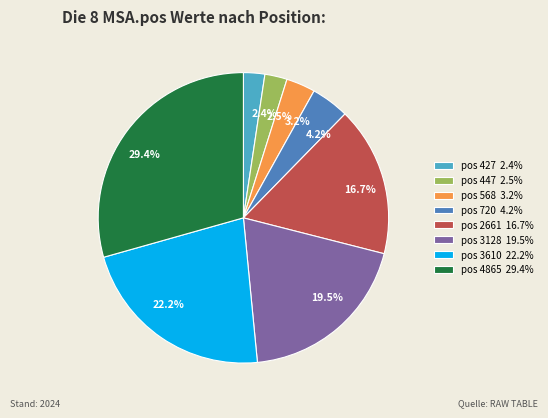

What percentage do pos 4865 29.4% and pos 447 2.5% together represent?

31.9%